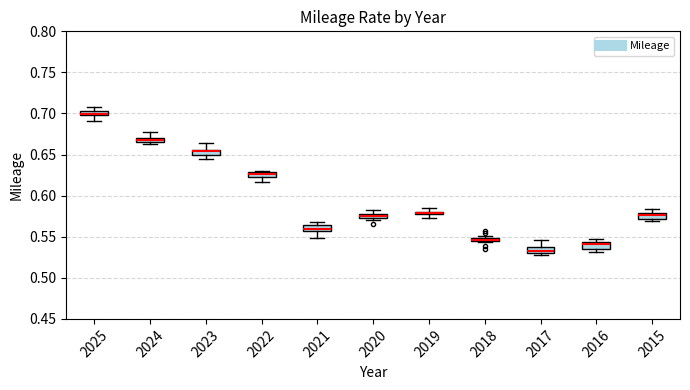

Where is the lower edge of the box at x = 2017 on the y-axis? The values are not printed on the chart, so give them approximately, as read against the axis.

0.530